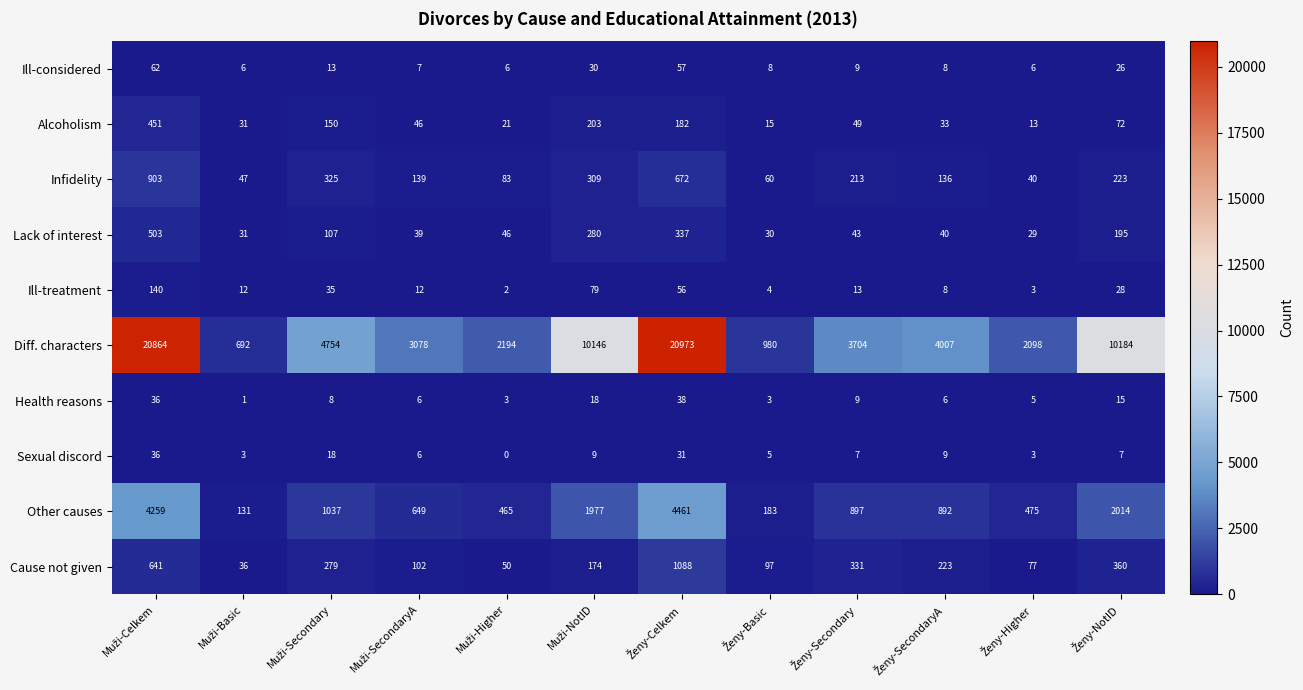

What is the difference between the maximum and second lowest values in the Other causes series?

4278